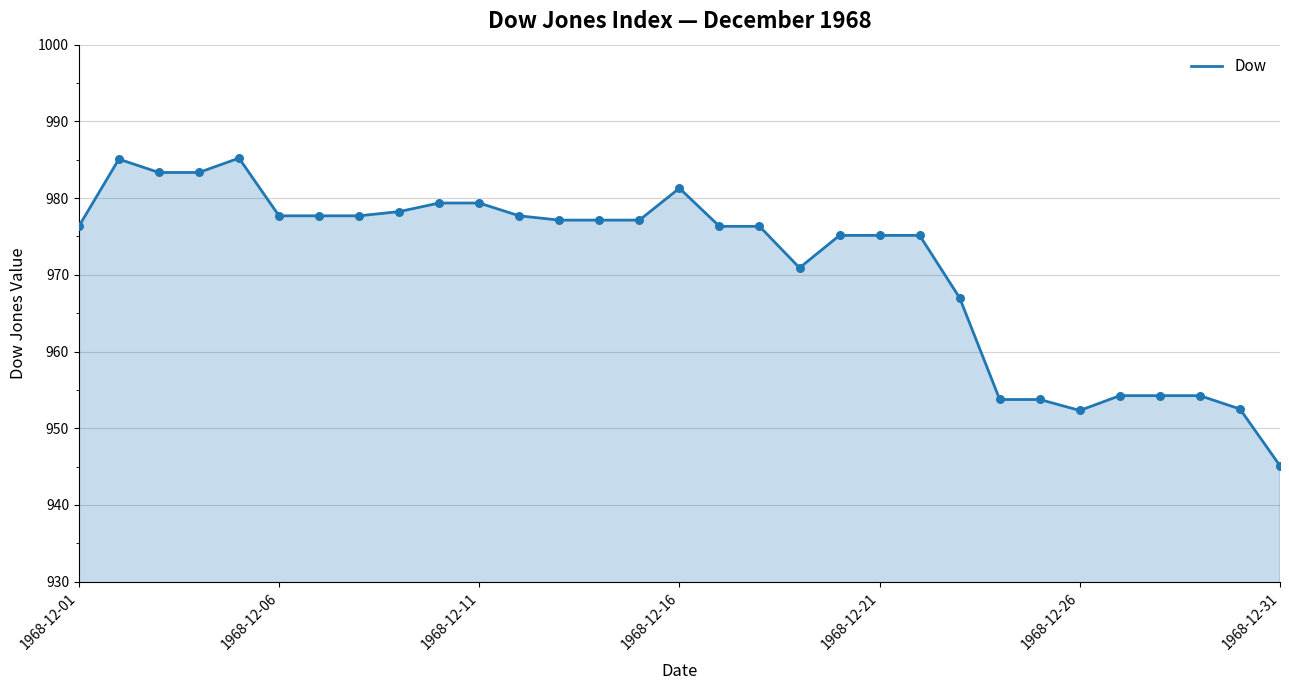

What is the difference between the maximum and minimum values?

40.1